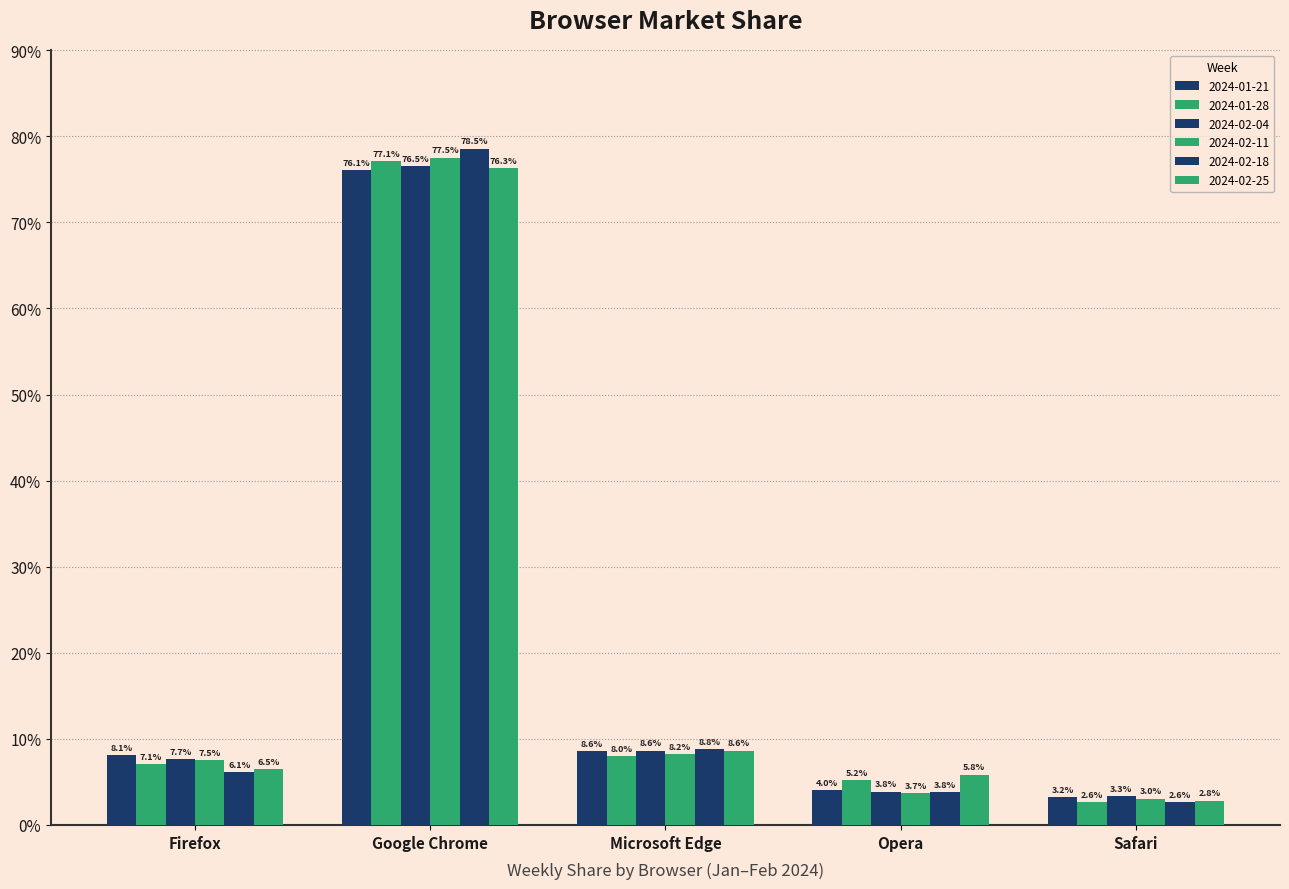

What is the greatest value displayed?

78.5